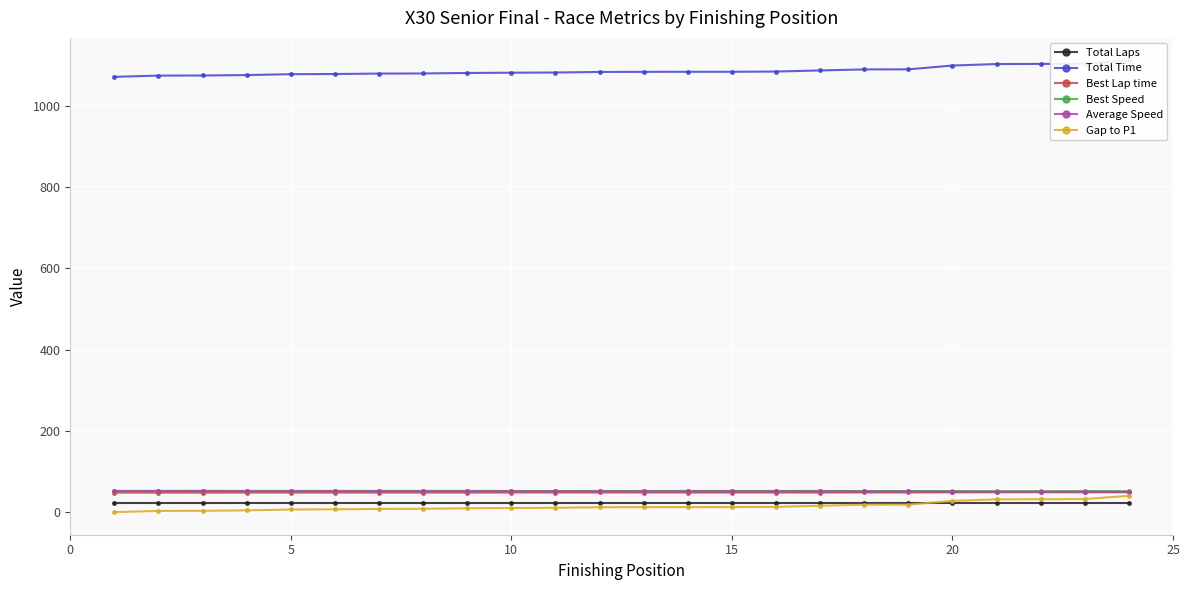

How many lines are shown in the chart?

6